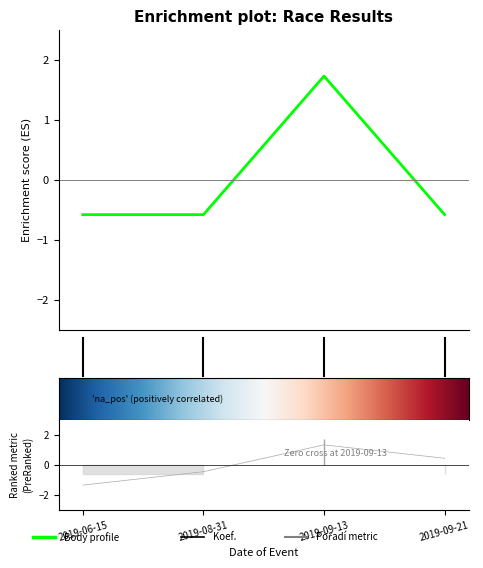

What is the value of the Pořadí point at the 4th from the left?

0.4